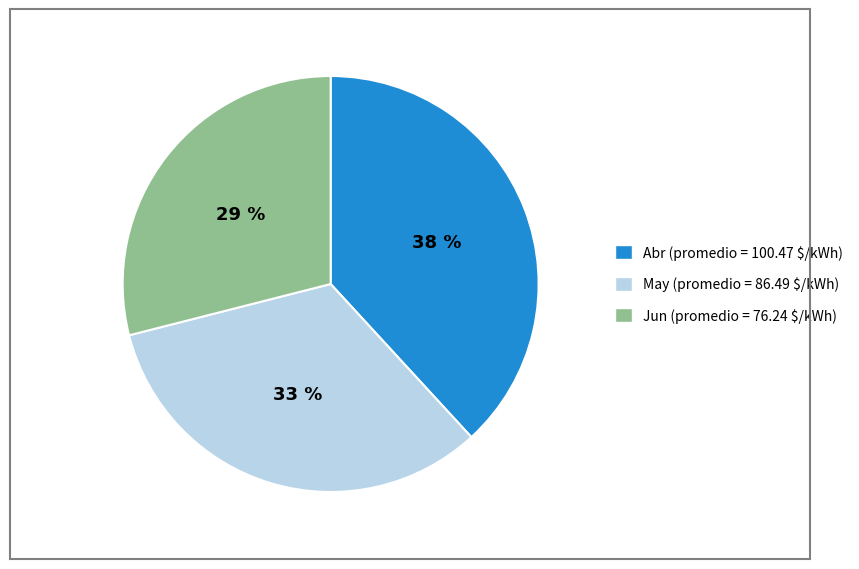

Rank the categories by value from highest to lowest.

Abr, May, Jun